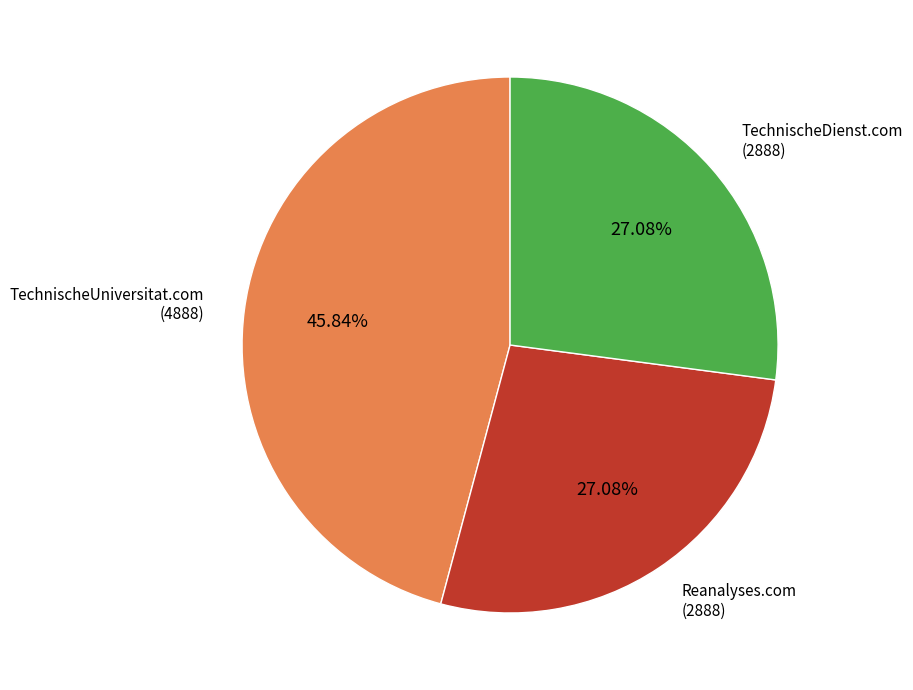

Is there any slice that represents more than half of the pie?

No